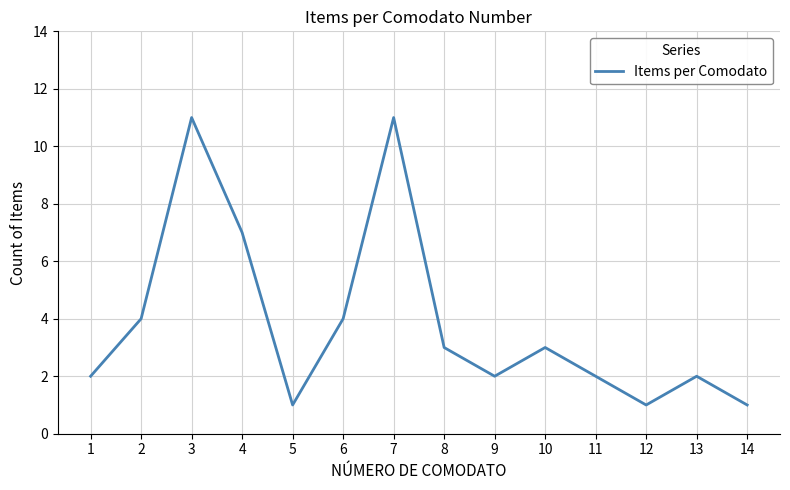

Reading left to right, list all the values displayed in this chart.

1=2	2=4	3=11	4=7	5=1	6=4	7=11	8=3	9=2	10=3	11=2	12=1	13=2	14=1